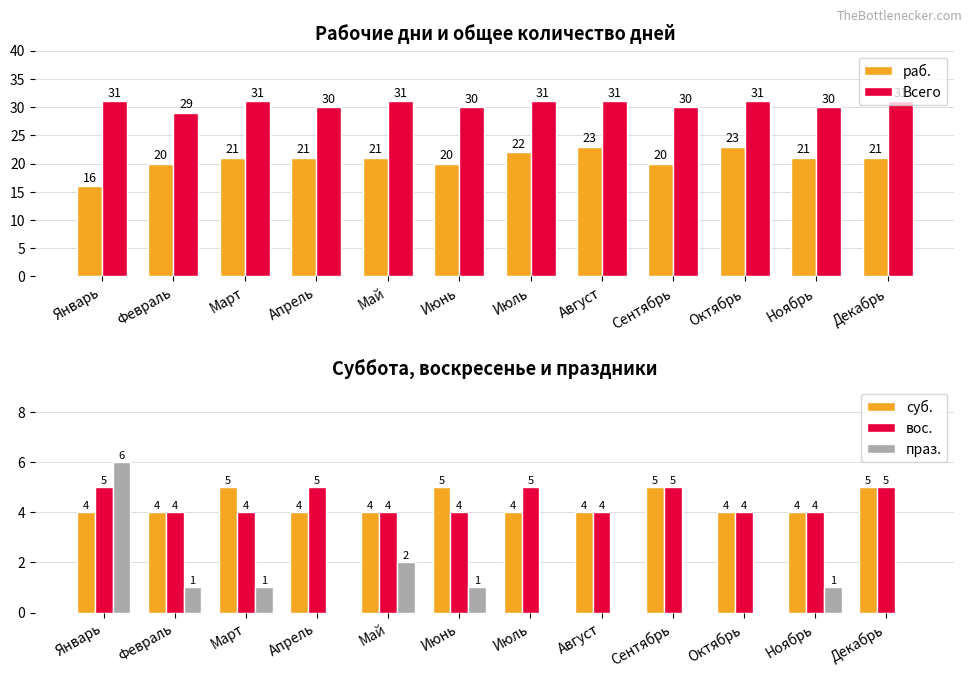

What value does the праз. series have at Май?

2